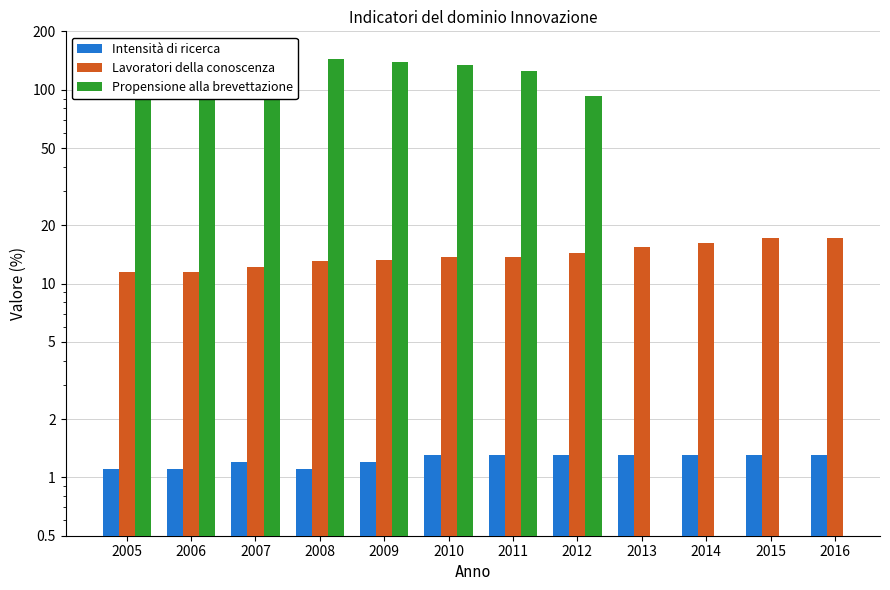

At which label does Intensità di ricerca reach its minimum?

2005